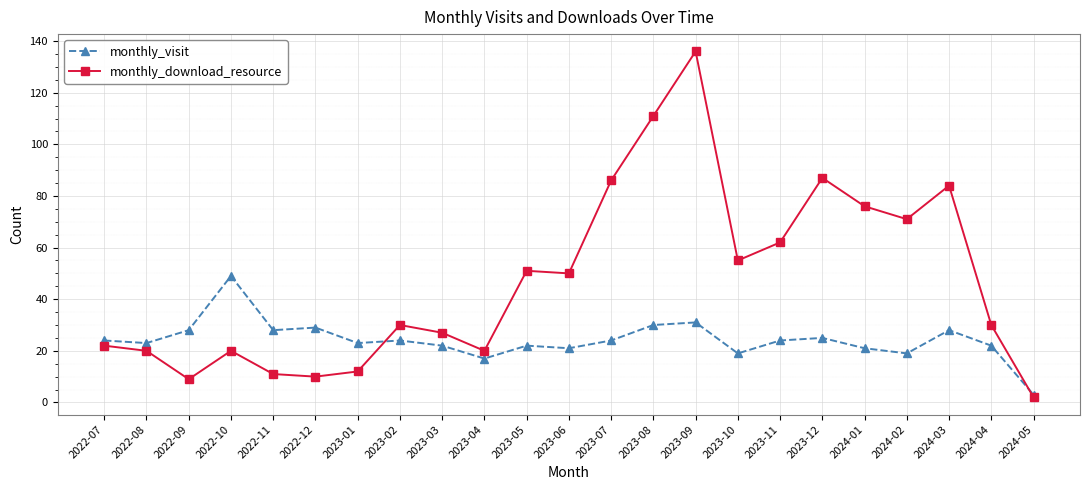

Which category has the lowest value in the monthly_download_resource series?

2024-05